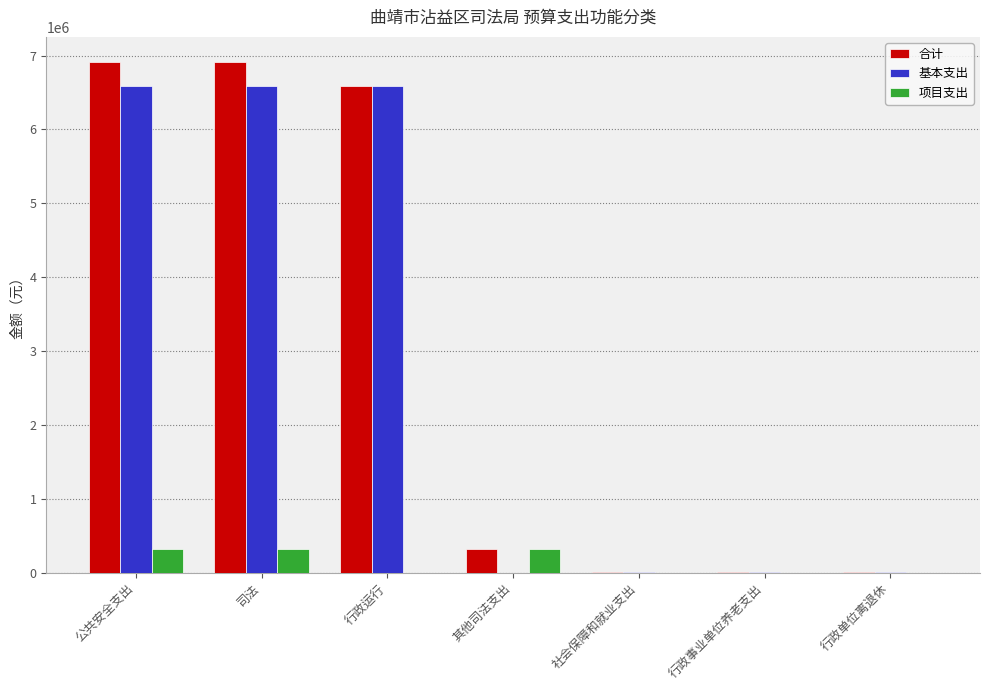

Which series has the widest spread of values?

合计